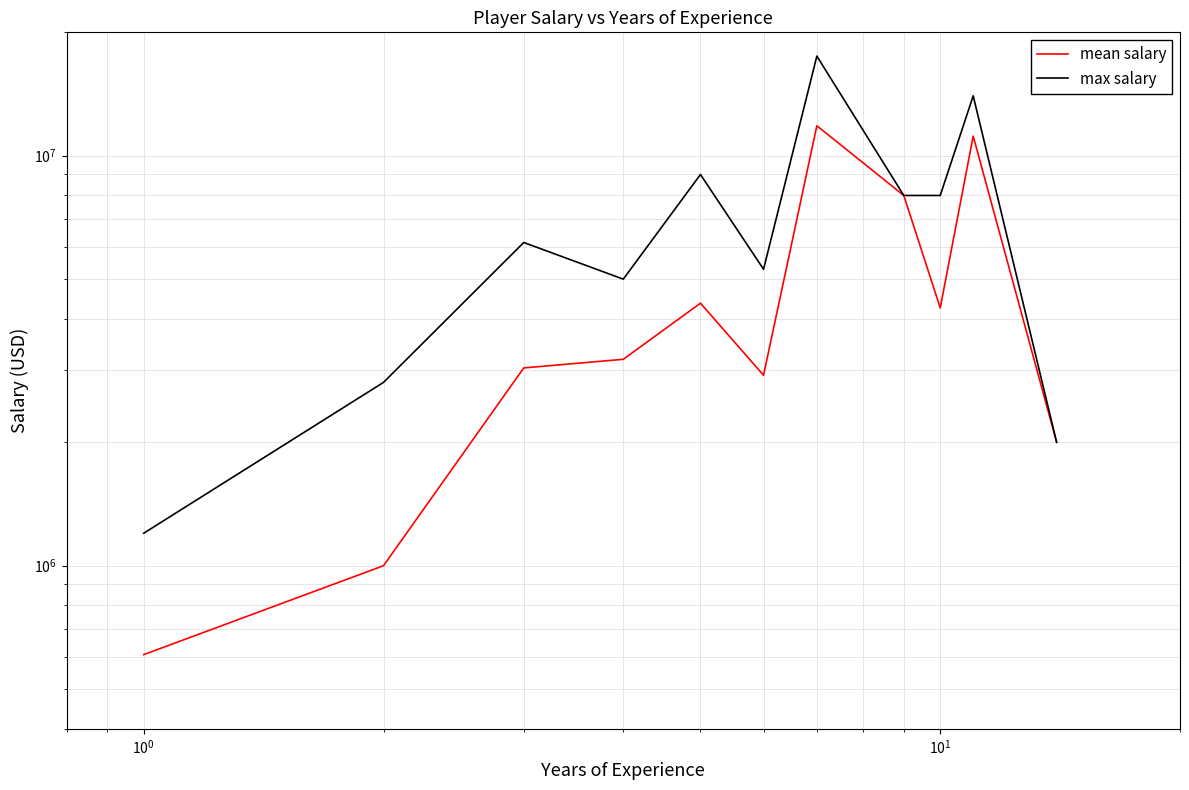

In mean salary, how many points are lower than both neighbors (excluding endpoints)?

2